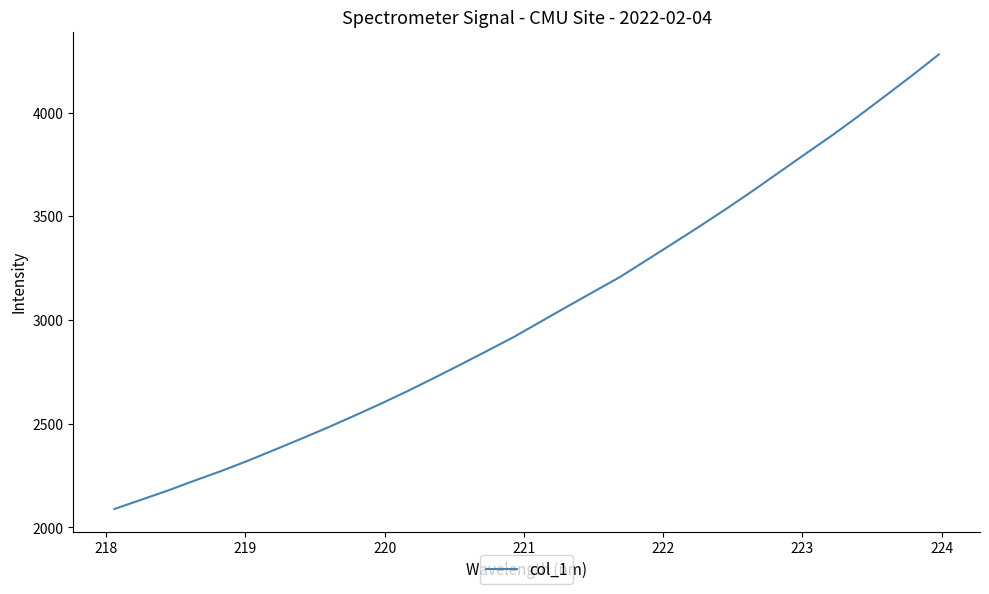

True or false: there are more than 2 points higher than both neighbors.

False